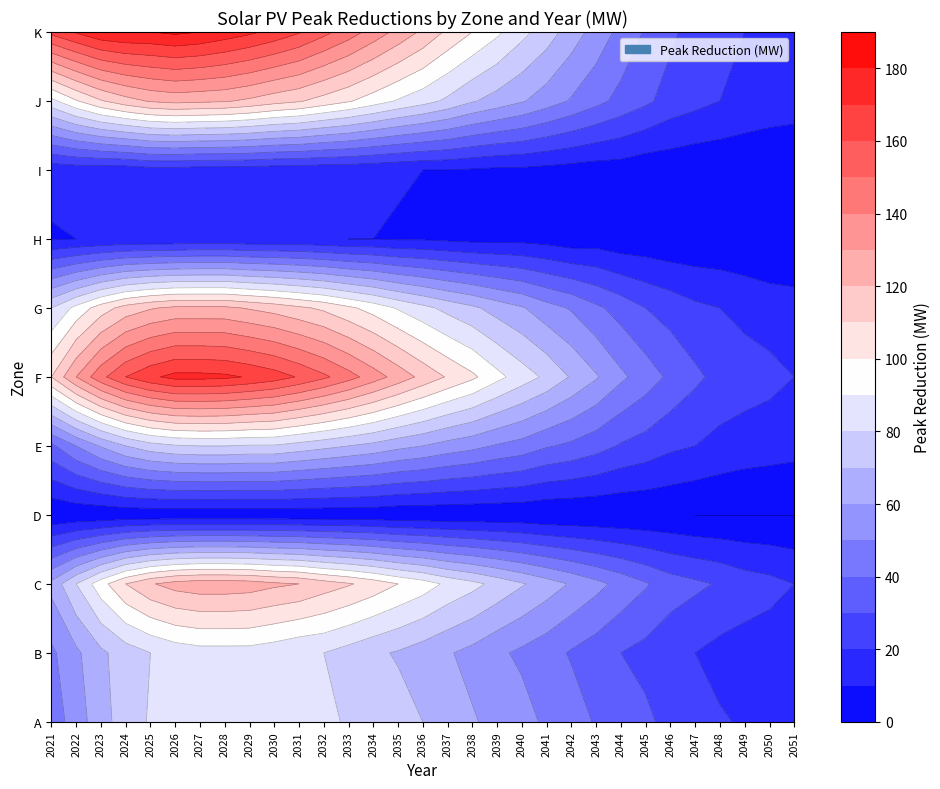

Which series changed the most between 2030 and 2041?

K